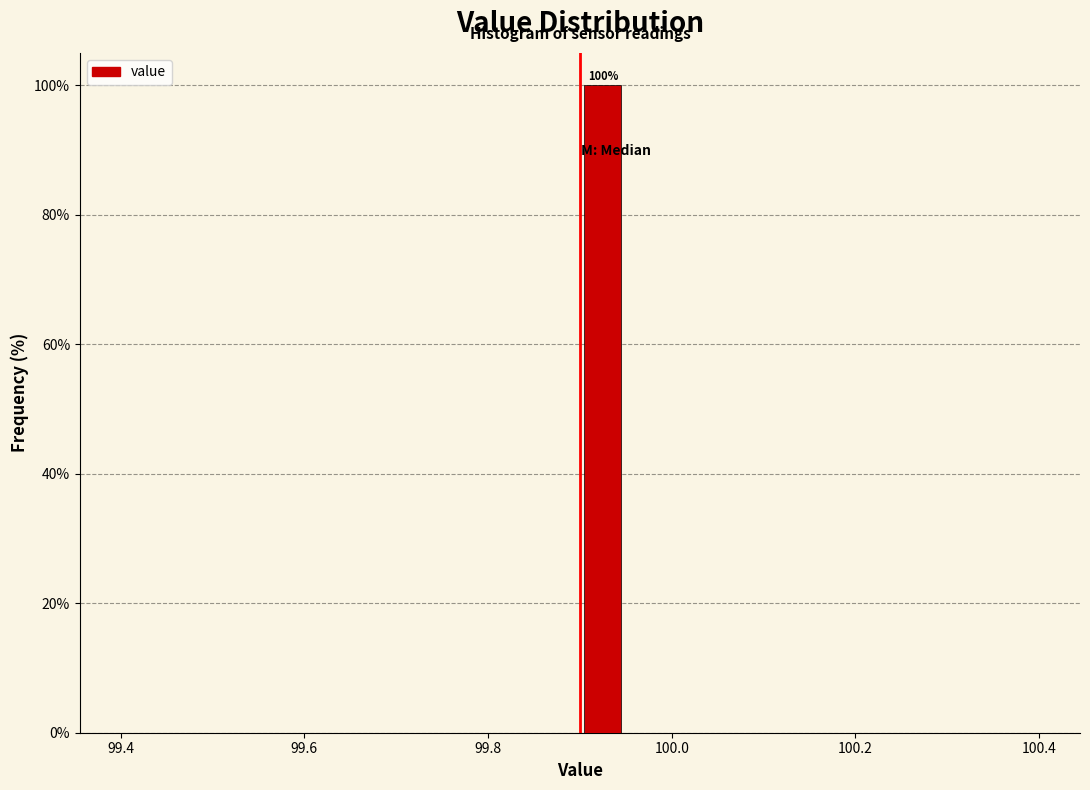

Read against the x-axis, roughly where is the centre of the tallest bar?

99.92